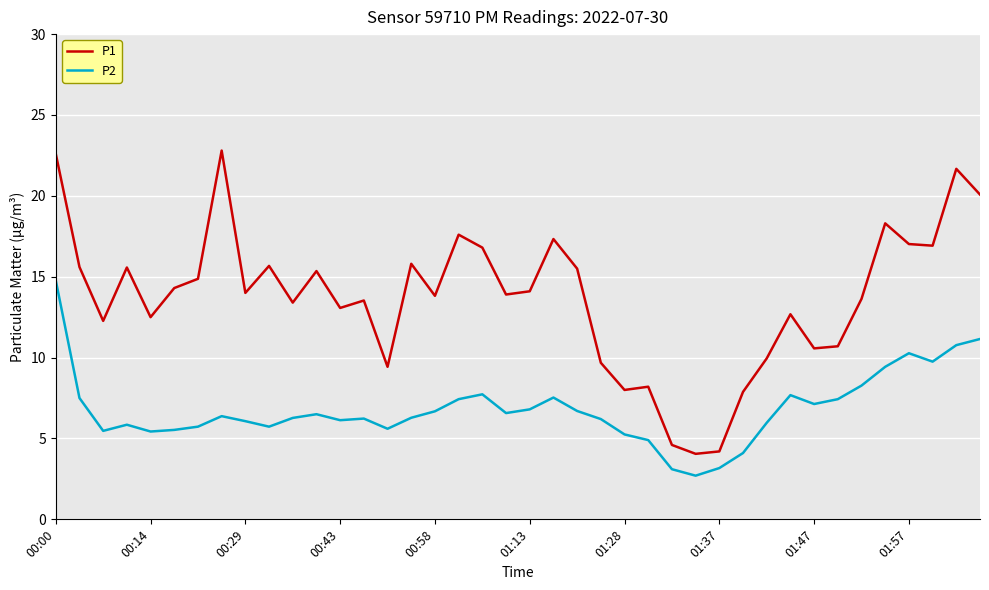

True or false: P1 and P2 intersect in this chart.

False